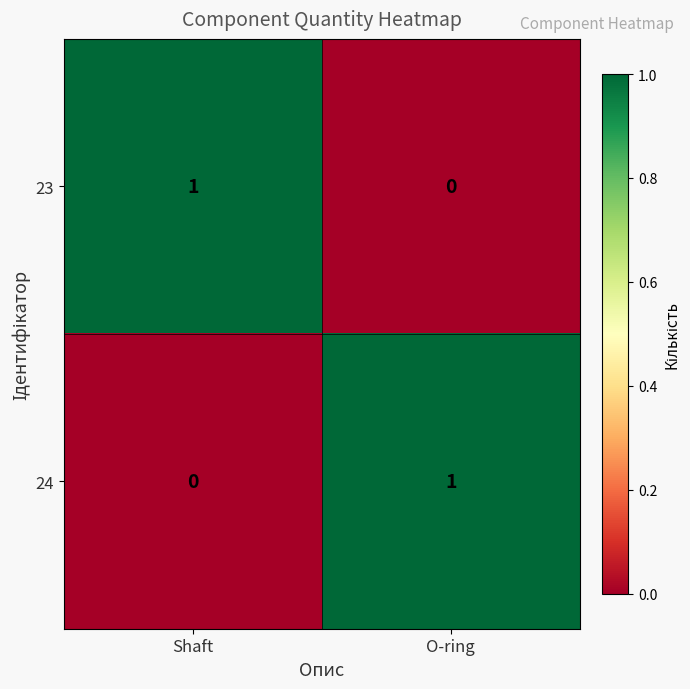

The value of 23 at O-ring is -1. True or false?

False